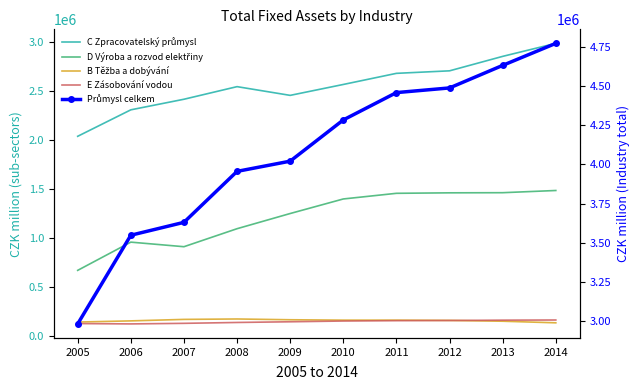

Is this an area chart (filled region under the line)?

No